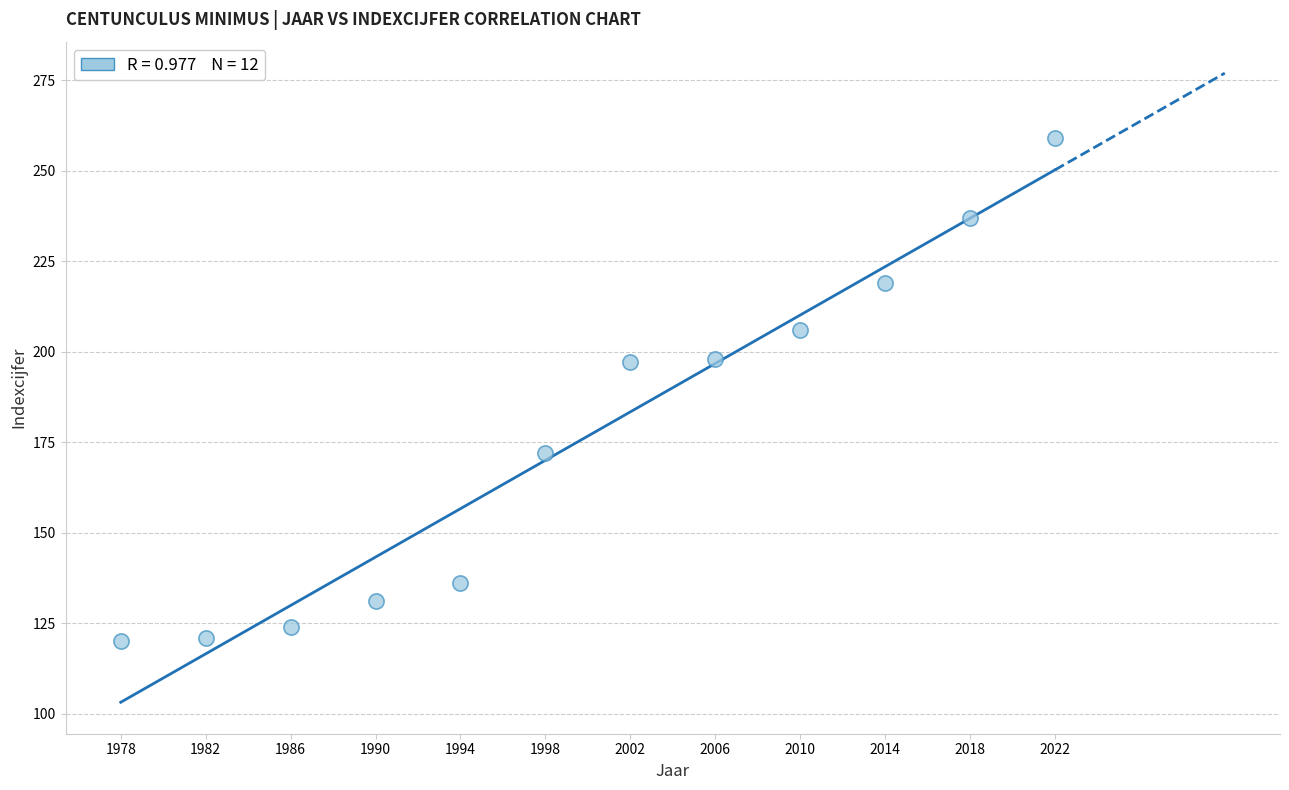

What is the average X value?

2000